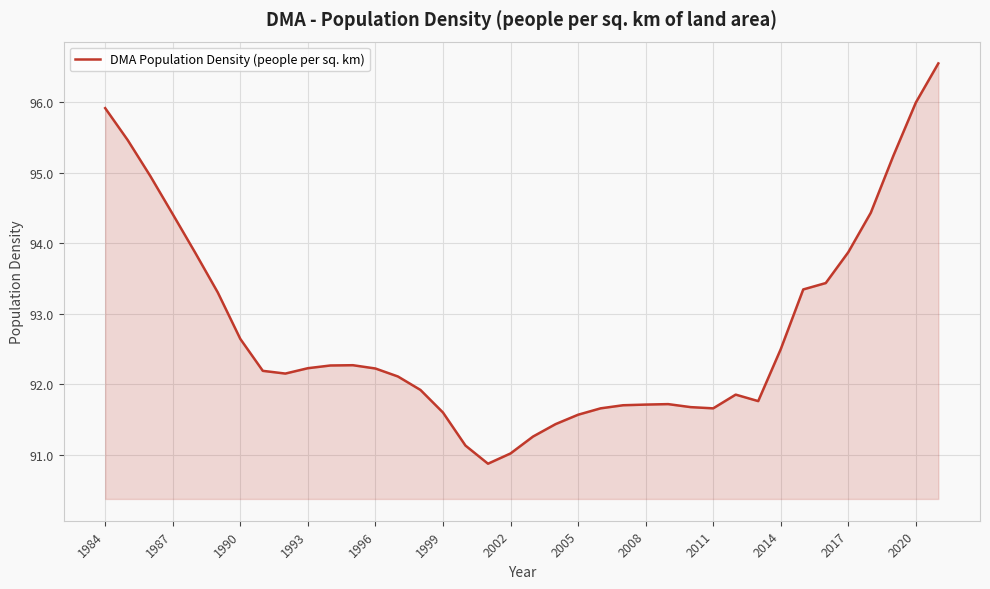

What is the maximum value shown in the chart?

96.5